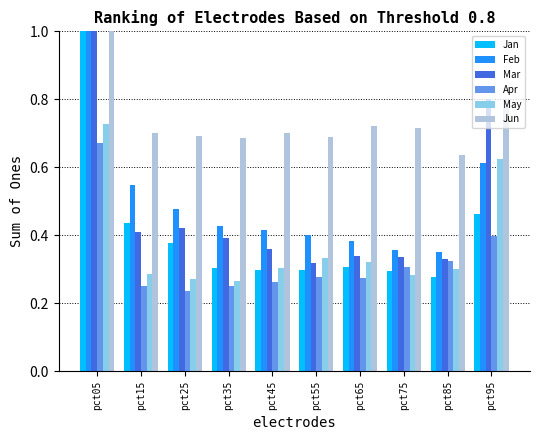

At which label is Apr closest to 0?

pct25